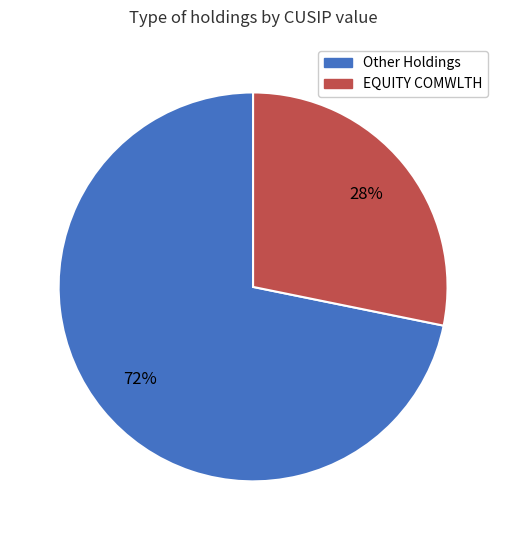

Count the number of slices in the pie.

2